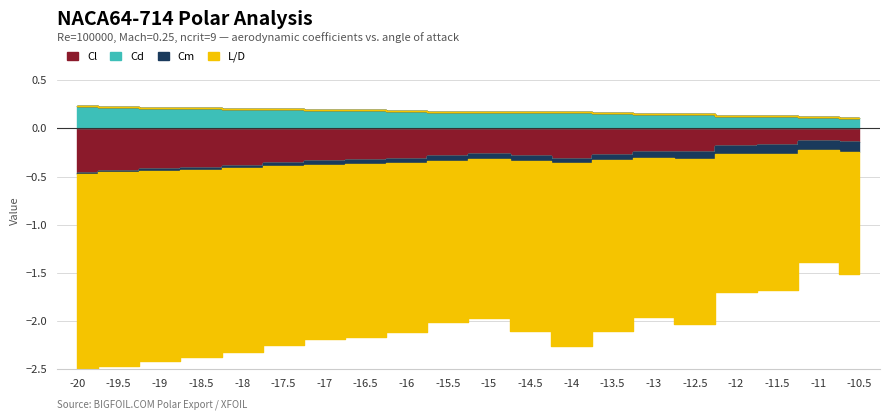

At which label is Cl closest to 0?

-11